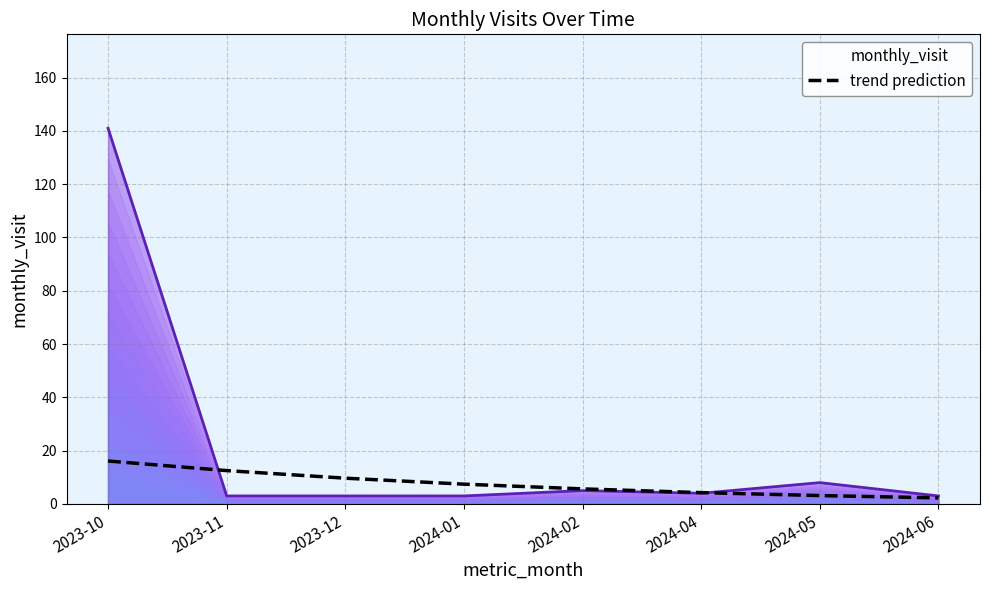

Which category has the highest value in the monthly_visit series?

2023-10